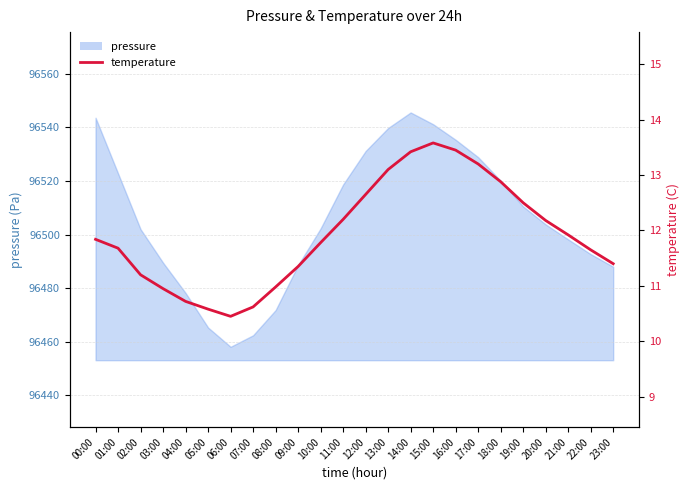

Does the chart have visible grid lines?

Yes